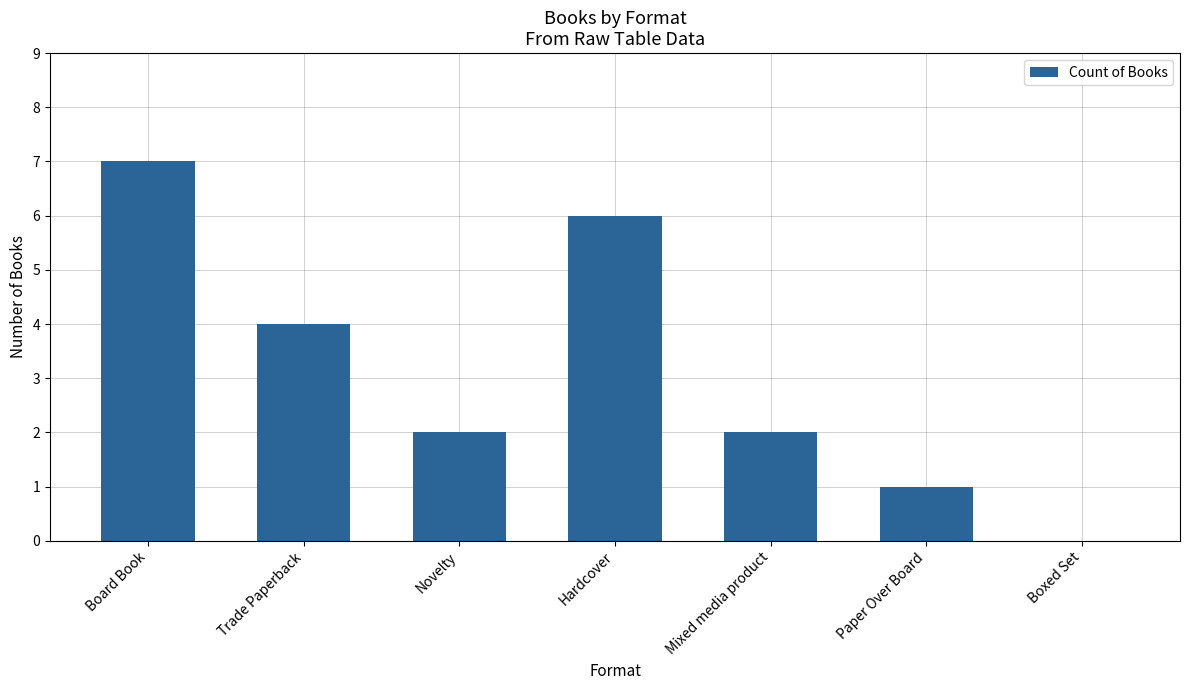

What is the greatest value displayed?

7